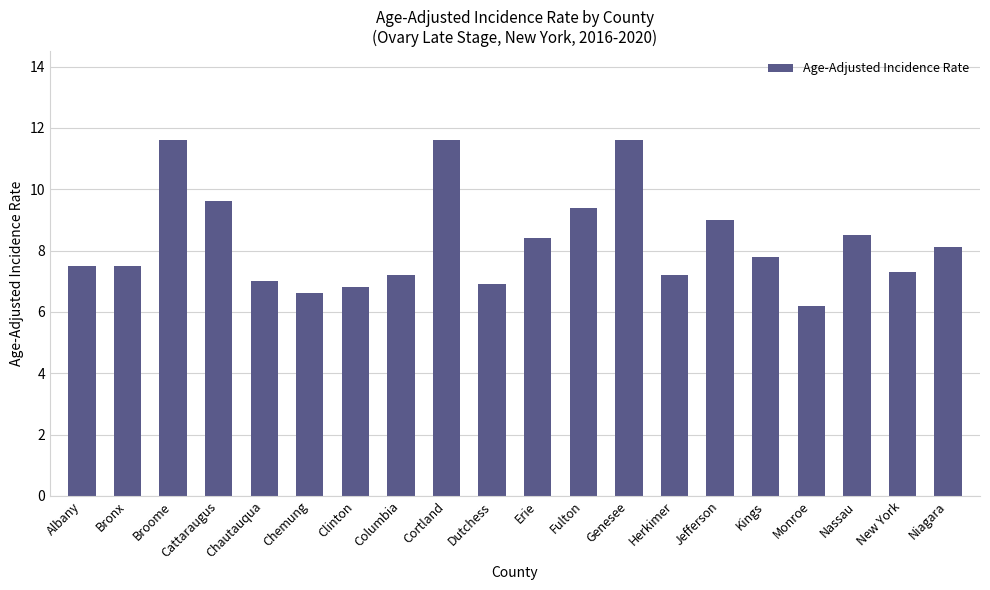

What is the change in value from Cortland to Niagara?

-3.5